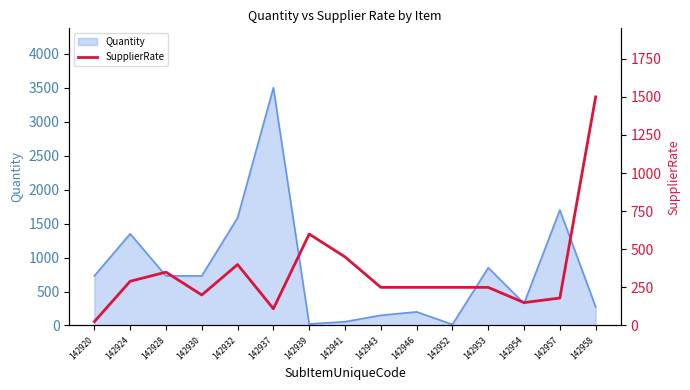

Does the chart have visible grid lines?

No